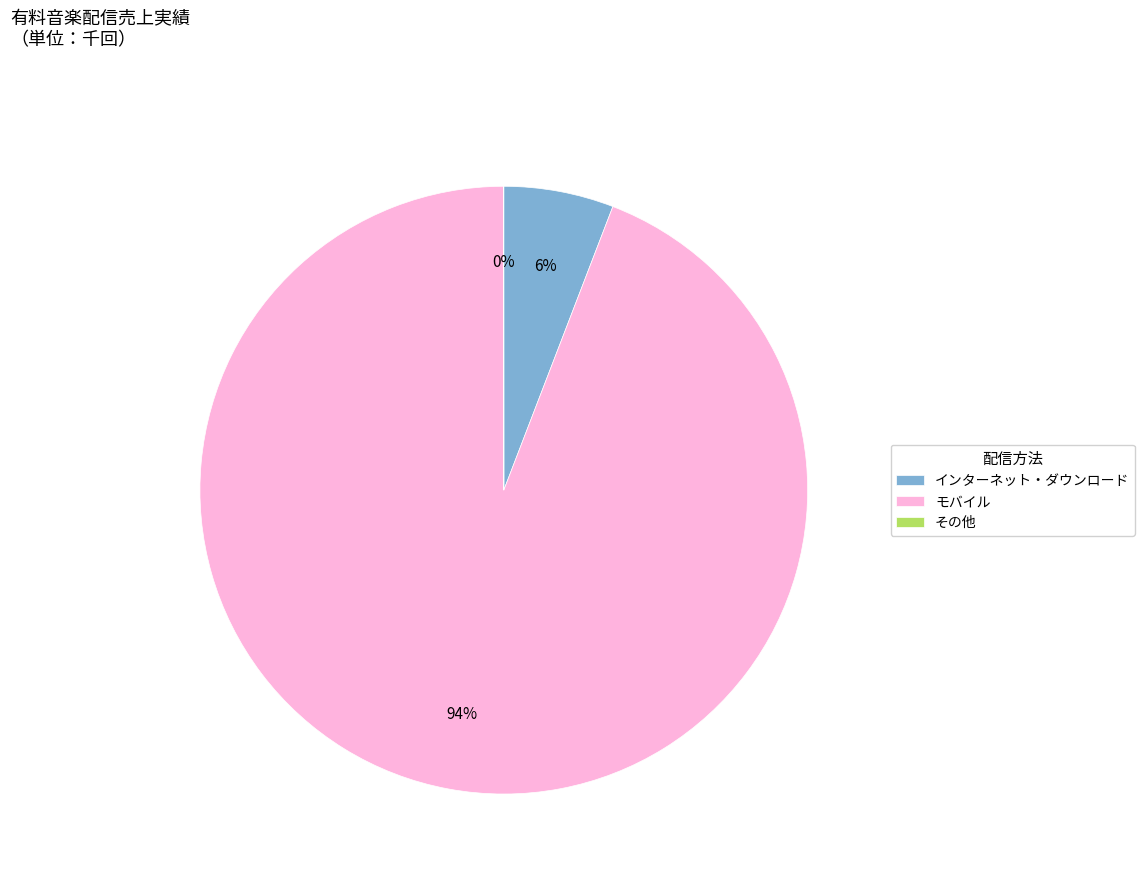

Does any single category account for the majority?

Yes